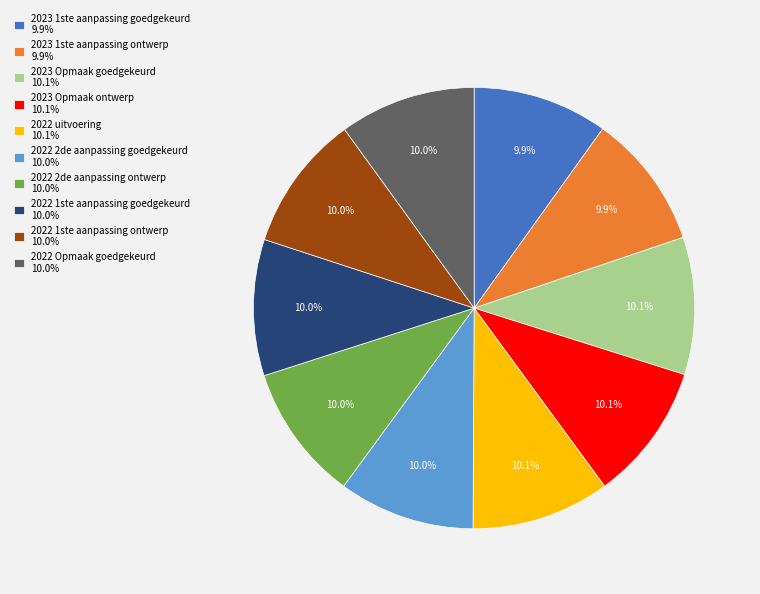

What is the ratio of the value at 2023 1ste aanpassing goedgekeurd 9.9% to the value at 2022 1ste aanpassing ontwerp 10.0%?

1.0